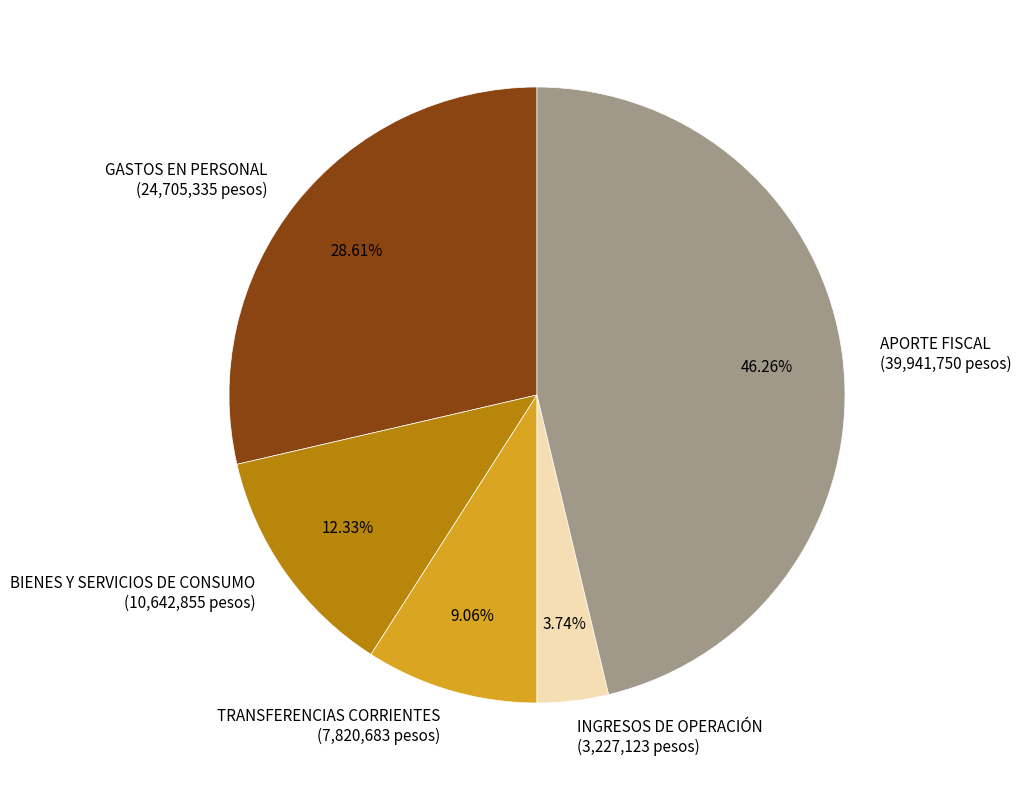

Rank the categories by value from highest to lowest.

APORTE FISCAL, GASTOS EN PERSONAL, BIENES Y SERVICIOS DE CONSUMO, TRANSFERENCIAS CORRIENTES, INGRESOS DE OPERACIÓN